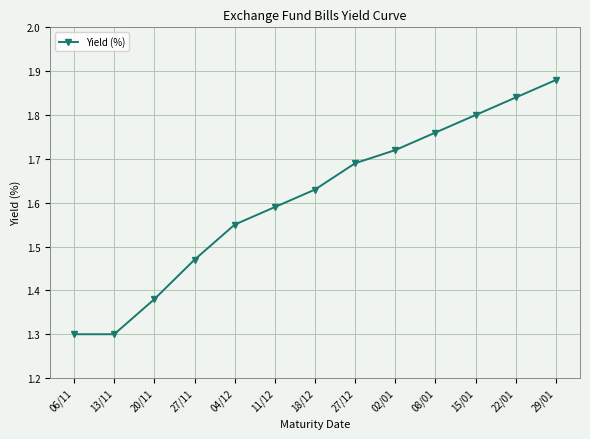

Count the values in the range 1 to 2.

13